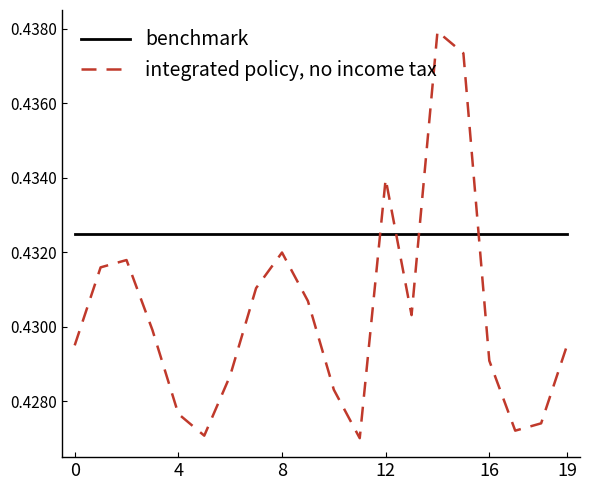

True or false: integrated policy, no income tax and benchmark cross at least once.

True